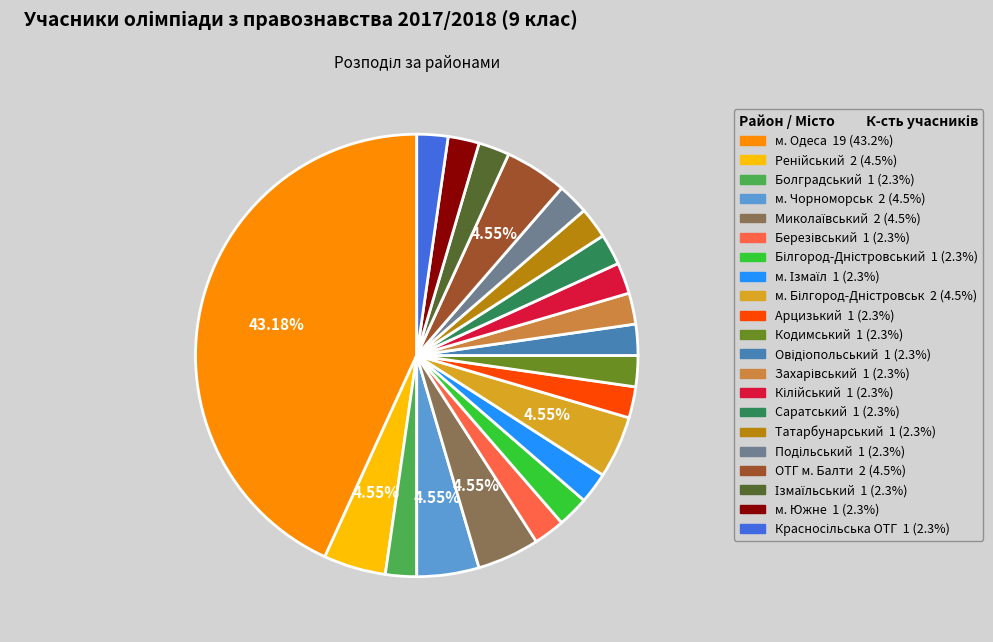

To the nearest percent, what is the difference between the largest and smallest slice percentages?

41%